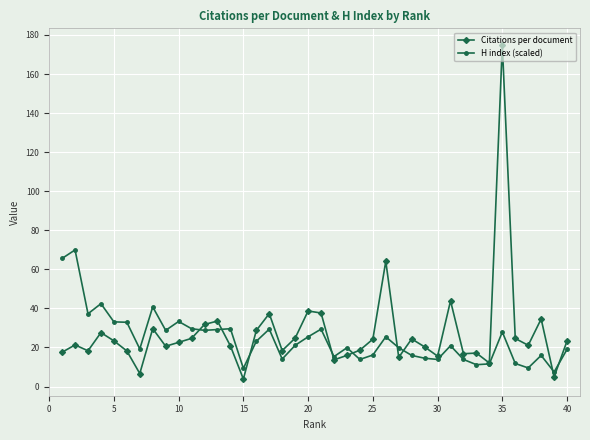

Which series has the largest total across all categories?

Citations per document